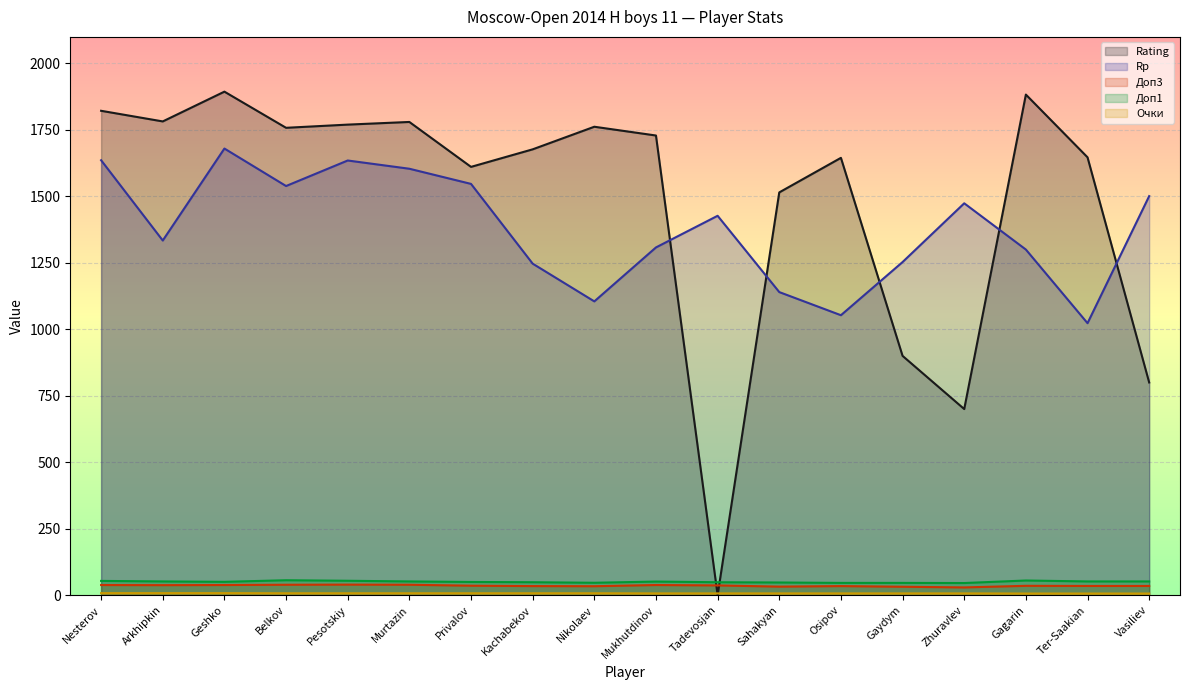

Rank the categories by Доп3 value from lowest to highest.

Zhuravlev, Gaydym, Sahakyan, Nikolaev, Kachabekov, Osipov, Ter-Saakian, Vasiliev, Gagarin, Privalov, Tadevosjan, Arkhipkin, Nesterov, Geshko, Mukhutdinov, Belkov, Murtazin, Pesotskiy